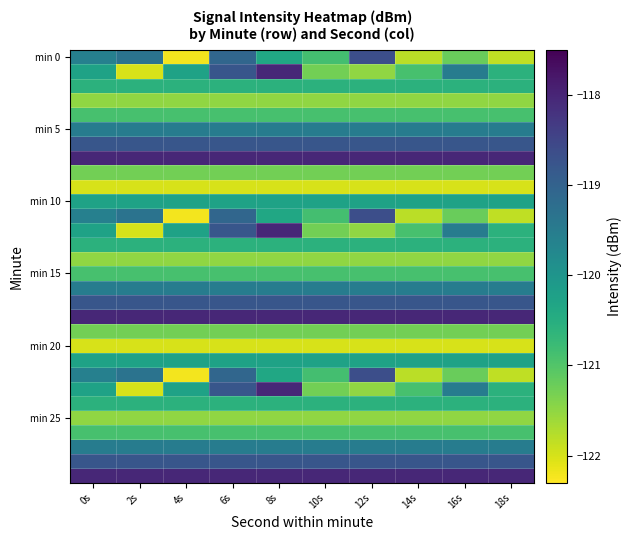

Between 0s and 16s, which series saw the biggest shift?

min 0